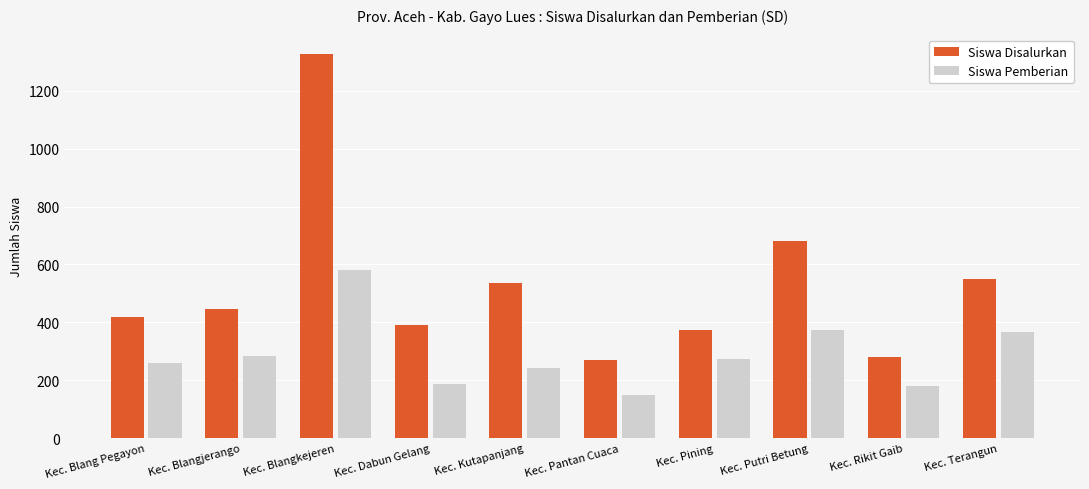

Which series changed the most between Kec. Dabun Gelang and Kec. Kutapanjang?

Siswa Disalurkan